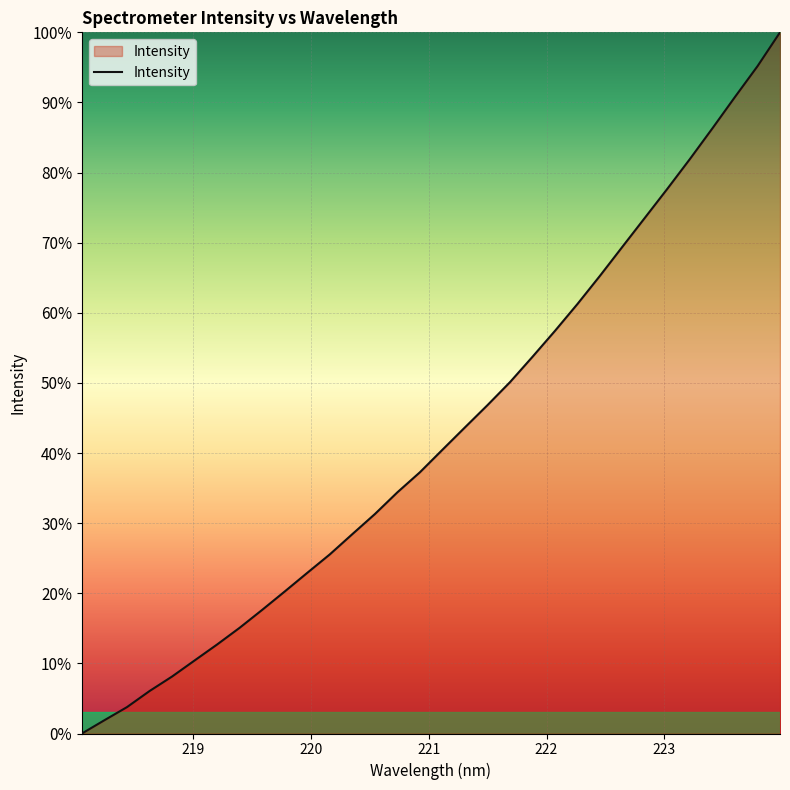

Reading left to right, what are all the values shown in this chart?

0.0	1.9	3.8	6.1	8.1	10.4	12.7	15.1	17.6	20.3	22.9	25.5	28.4	31.3	34.4	37.3	40.5	43.7	46.8	50.1	53.7	57.4	61.3	65.3	69.4	73.6	77.7	82.0	86.3	90.8	95.2	100.0